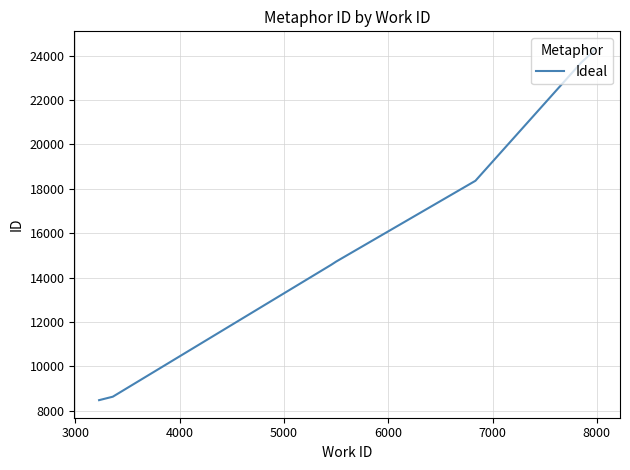

What is the value of the 1st point from the left?

8477